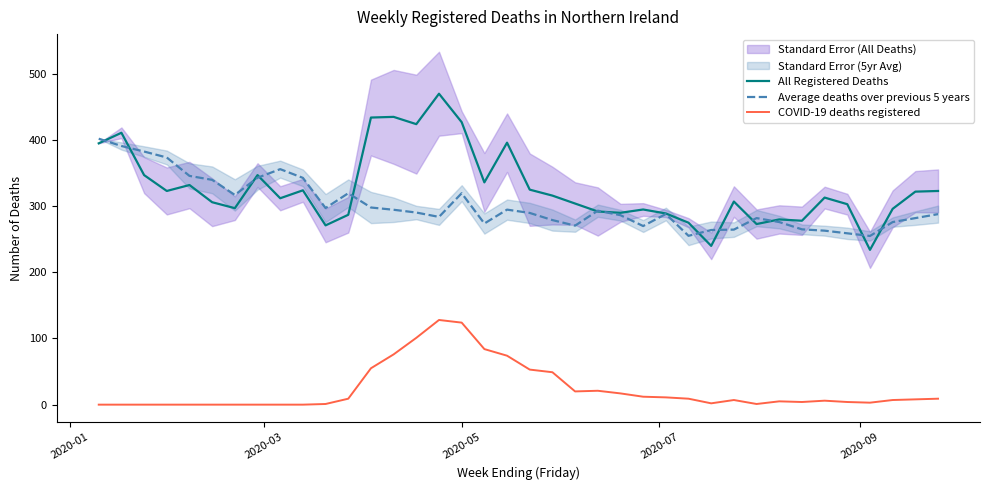

True or false: Average deaths over previous 5 years and COVID-19 deaths registered intersect in this chart.

False